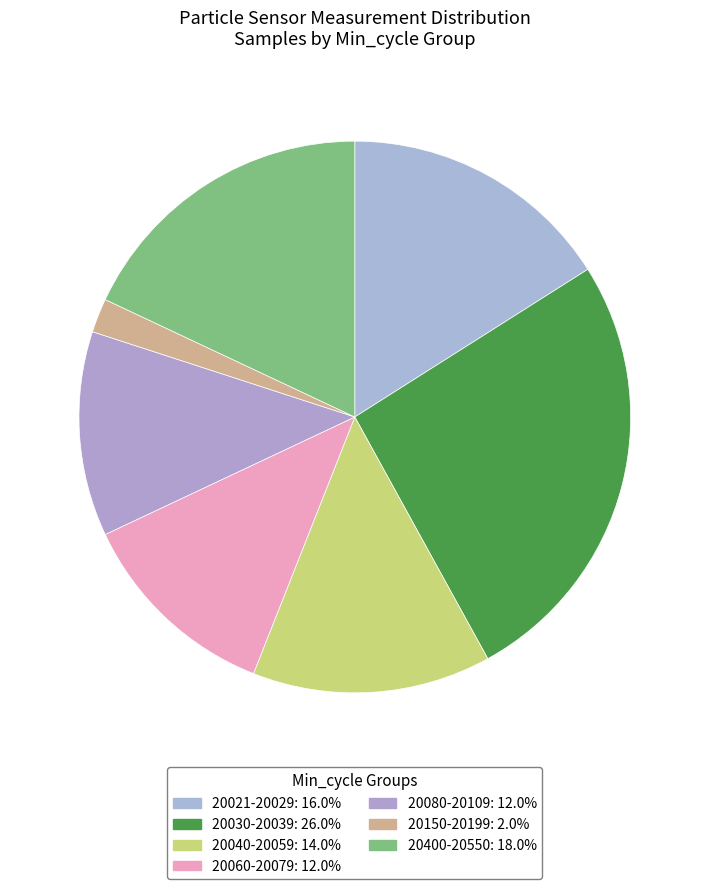

How many slices are in this pie chart?

7